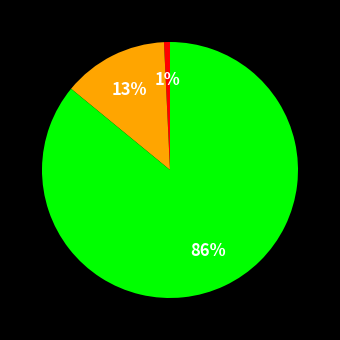

Is there any slice that represents more than half of the pie?

Yes